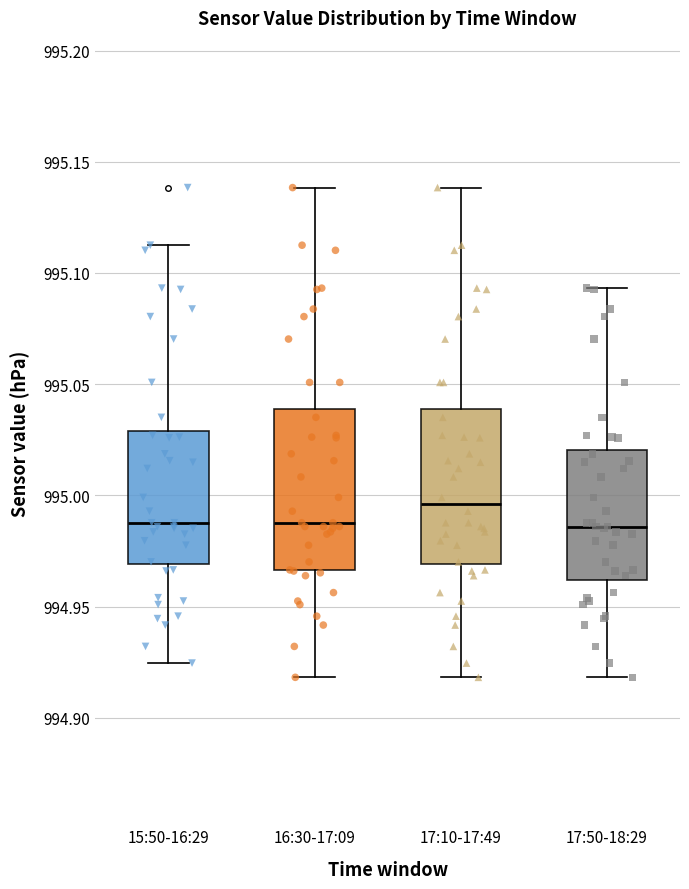

Reading left to right, read every box against the y-axis: the position of its median line, the range the box covers, and the ends of its whiskers. The values are not printed on the chart, so give them approximately, as read against the axis.

15:50-16:29: median 994.990, box 994.970 to 995.030, whiskers 994.925 to 995.115
16:30-17:09: median 994.990, box 994.965 to 995.040, whiskers 994.920 to 995.140
17:10-17:49: median 994.995, box 994.970 to 995.040, whiskers 994.920 to 995.140
17:50-18:29: median 994.985, box 994.960 to 995.020, whiskers 994.920 to 995.095